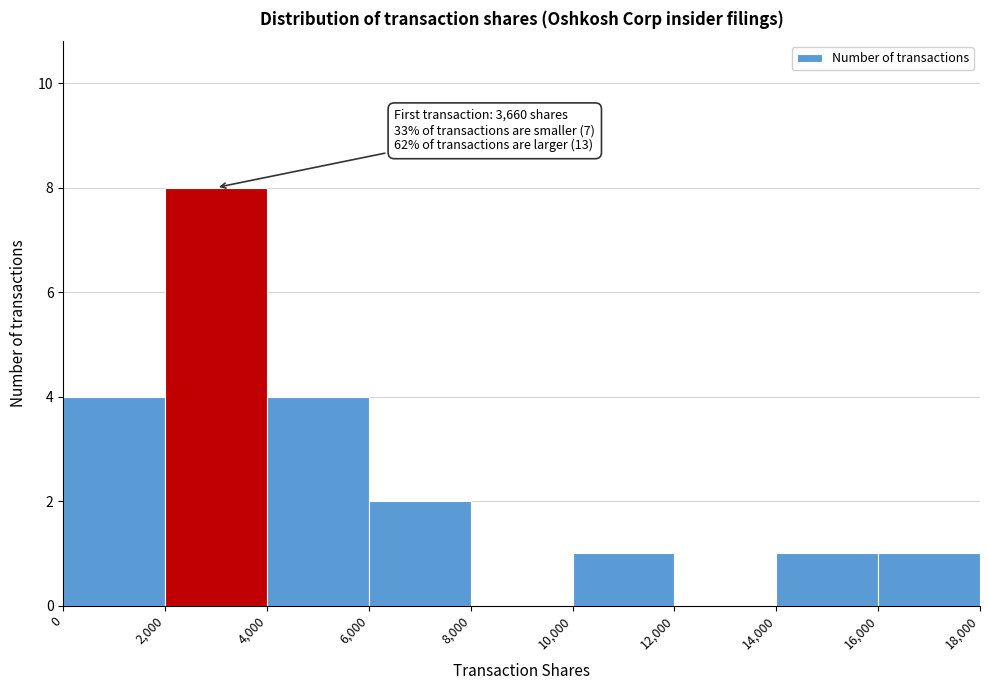

Over which range of the x-axis is the bar tallest?

2,000 to 4,000